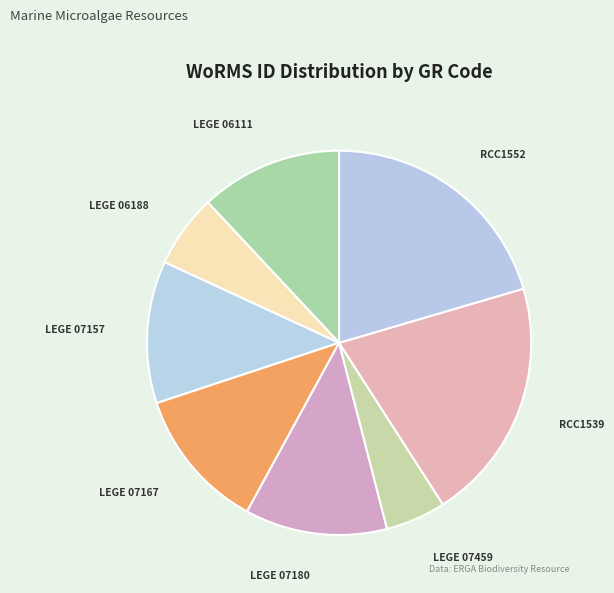

Does LEGE 07459 account for over 50% of the chart?

No